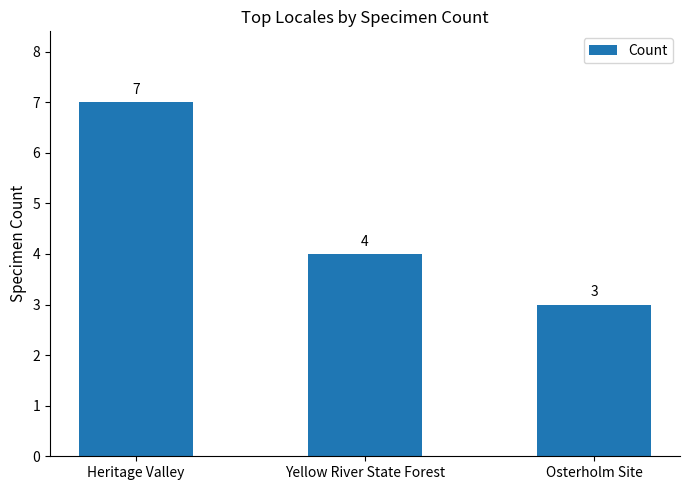

How many data points does each series have?

3